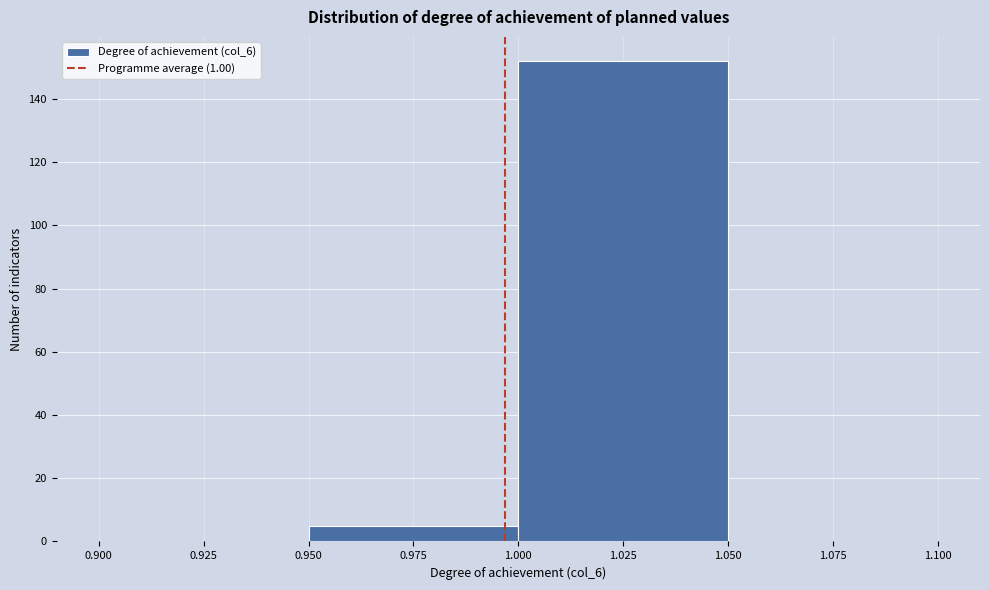

Reading left to right, list every bar in this chart as the range it spans on the x-axis followed by its height. The values are not printed on the chart, so give them approximately, as read against the axis.

0.900 to 0.950: 0
0.950 to 1.000: 6
1.000 to 1.050: 152
1.050 to 1.100: 0